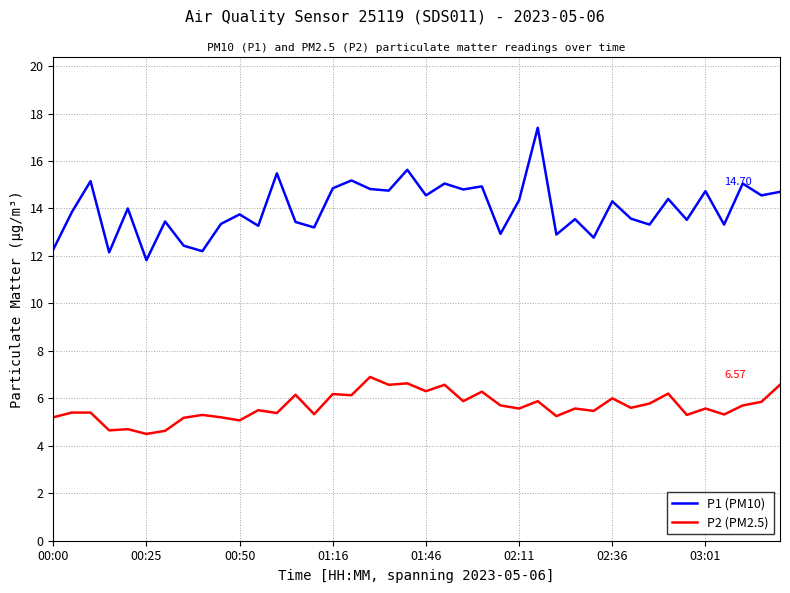

List the series in order of their peak value, lowest first.

P2 (PM2.5), P1 (PM10)